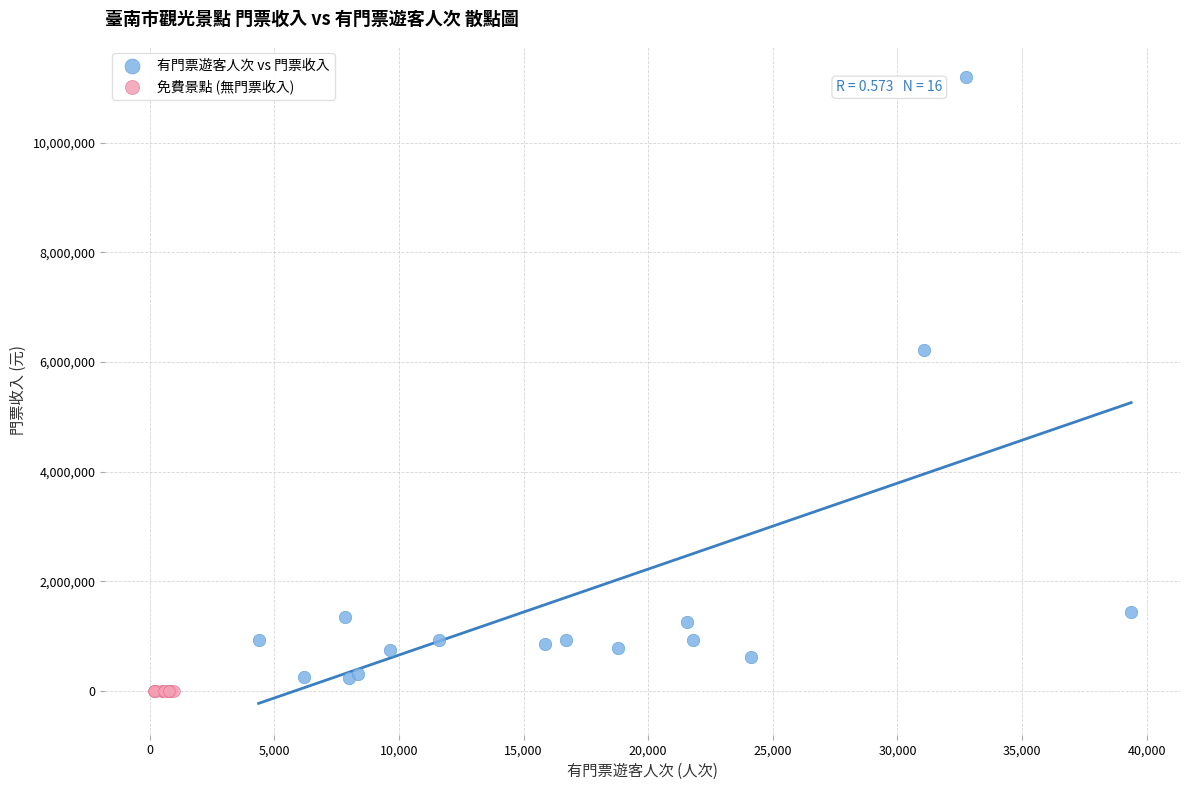

Which series contains the highest Y value?

有門票遊客人次 vs 門票收入